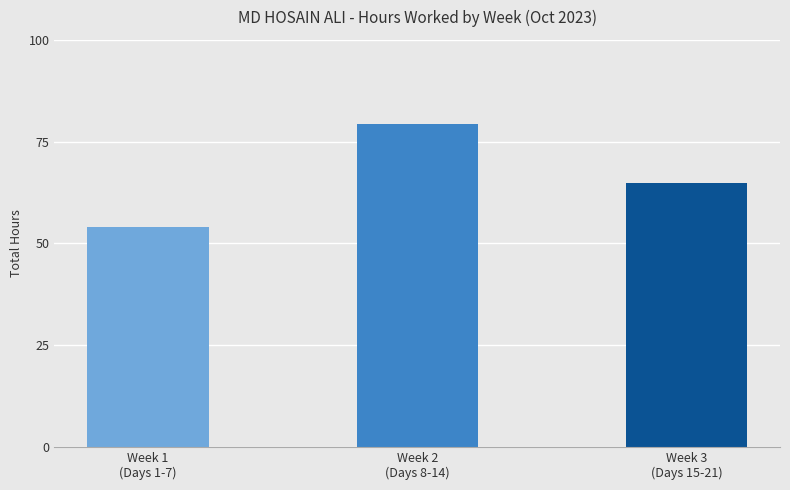

Reading left to right, list all the values displayed in this chart.

54.1	79.3	64.8